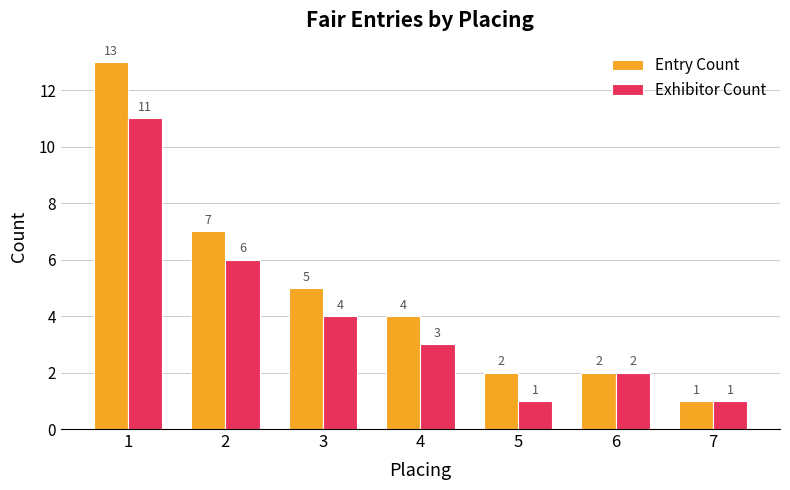

Is the value of Entry Count at 5 greater than the value of Exhibitor Count at 3?

No